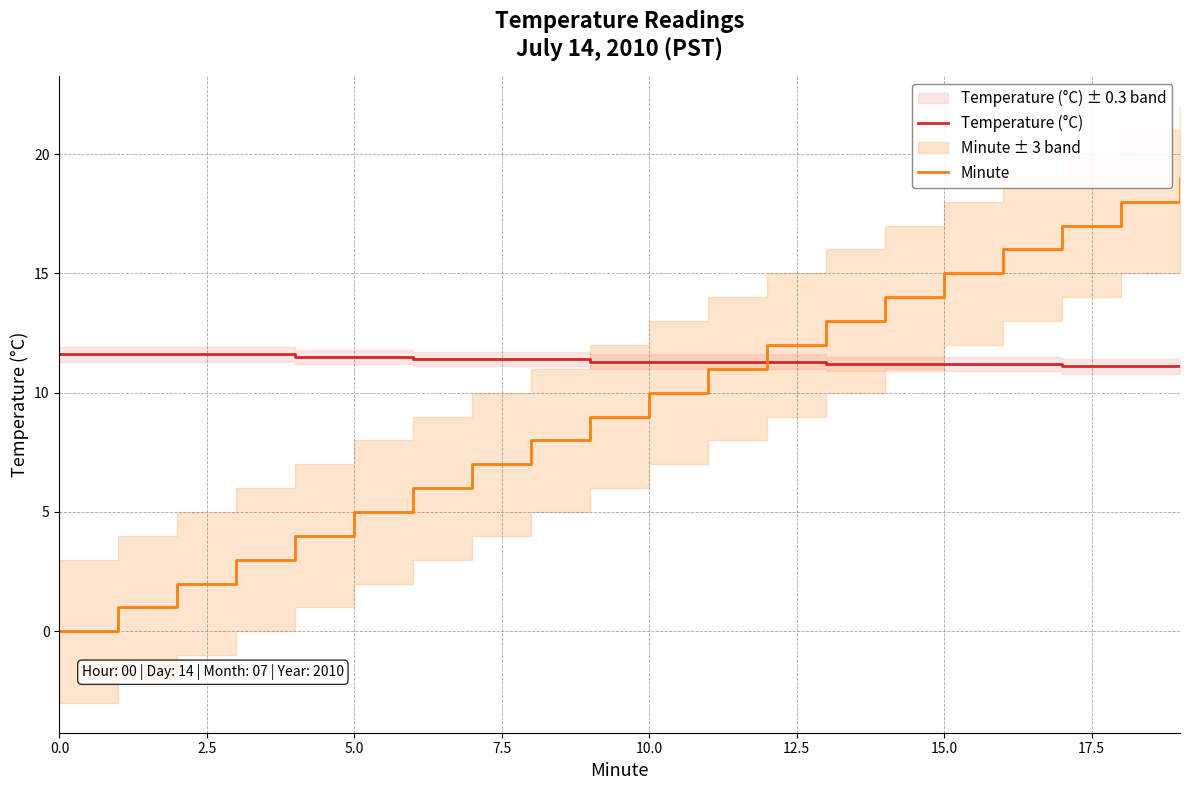

How many times do Temperature (°C) and Minute cross each other?

1